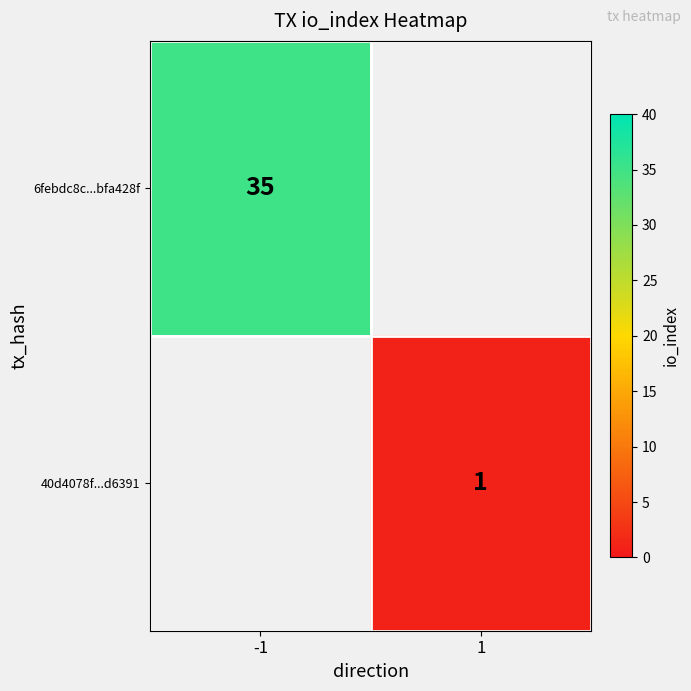

True or false: 6febdc8c...bfa428f has a value of 22 at -1.

False